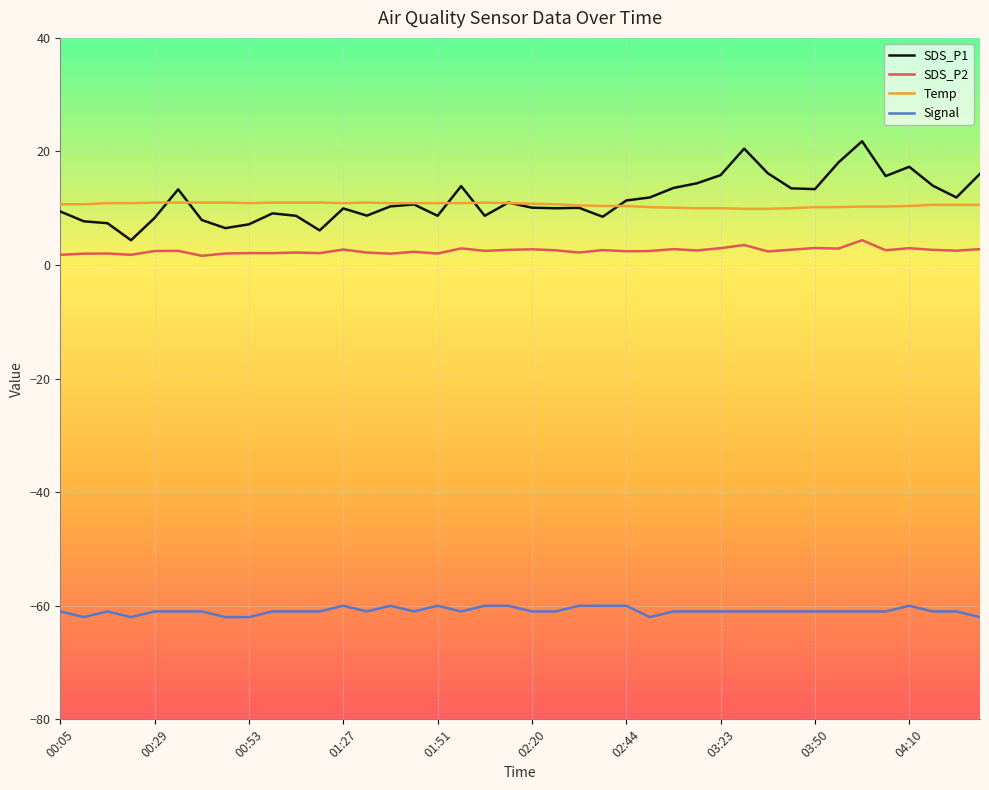

Which series has the largest range (max minus min)?

SDS_P1